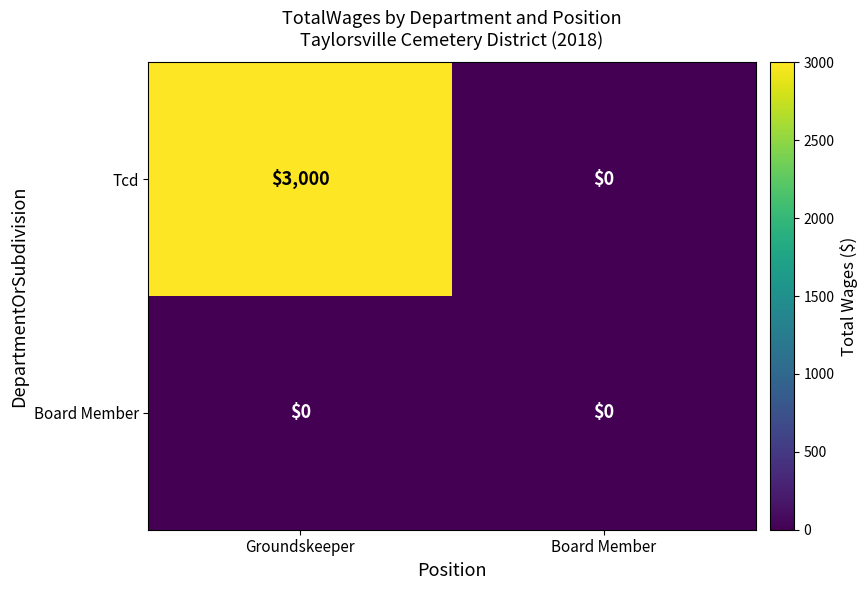

List the series in order of their overall mean, highest first.

Tcd, Board Member